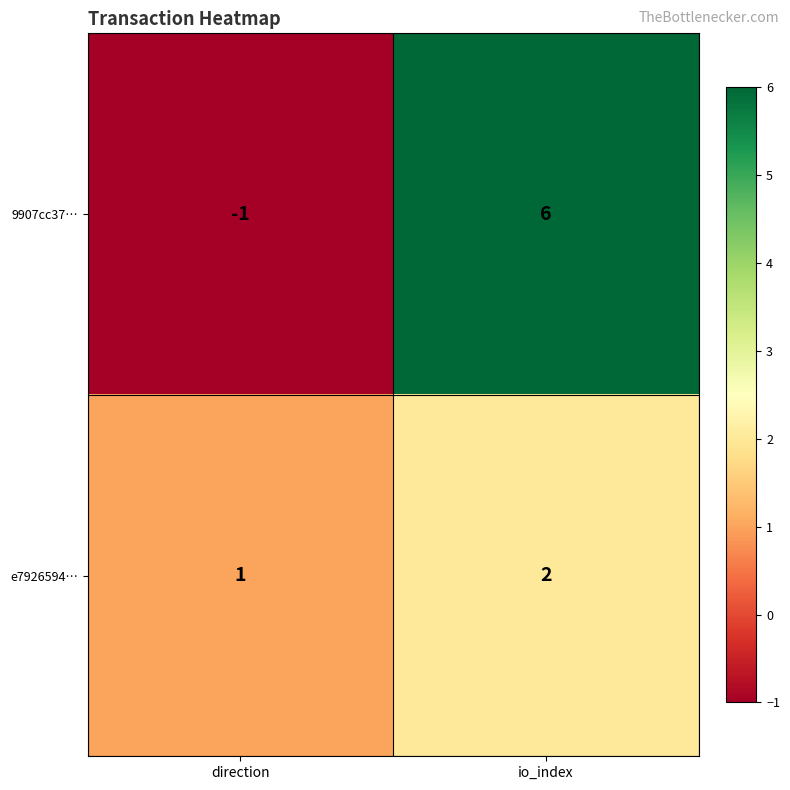

What is the difference between the highest and lowest values at io_index?

4